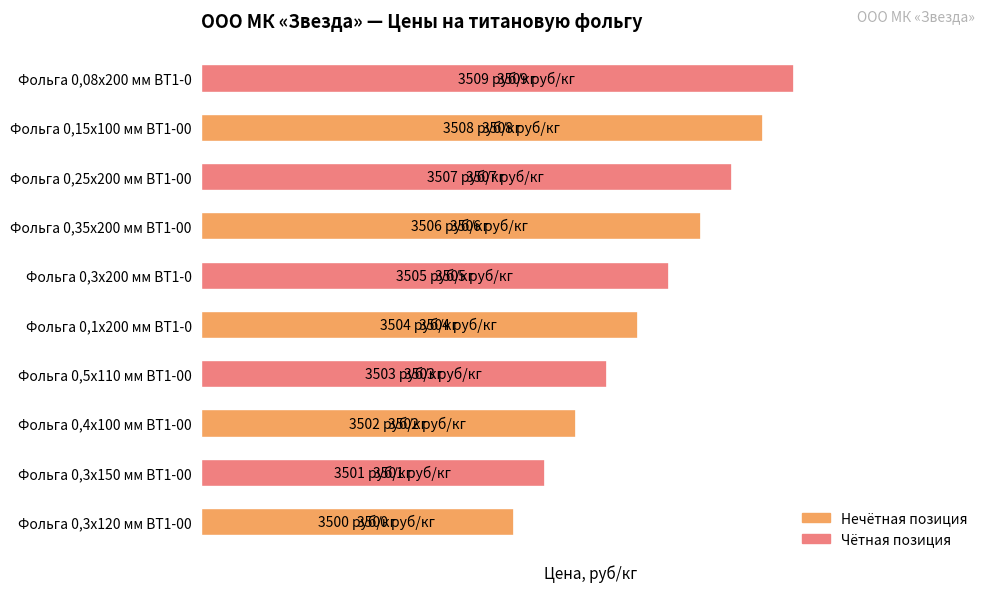

Are the bars horizontal?

Yes